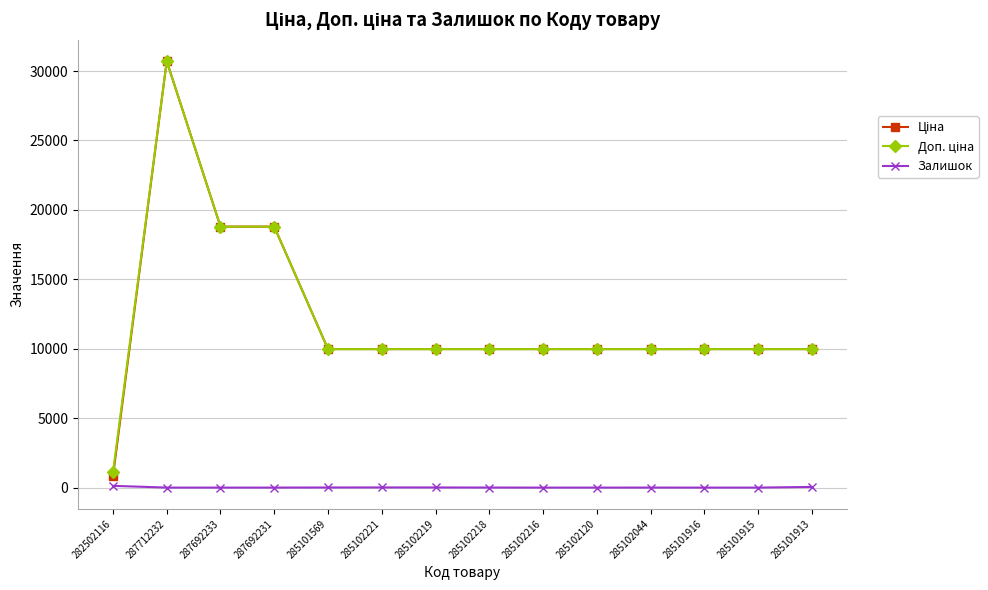

How many values in the Залишок series are below 1?

7